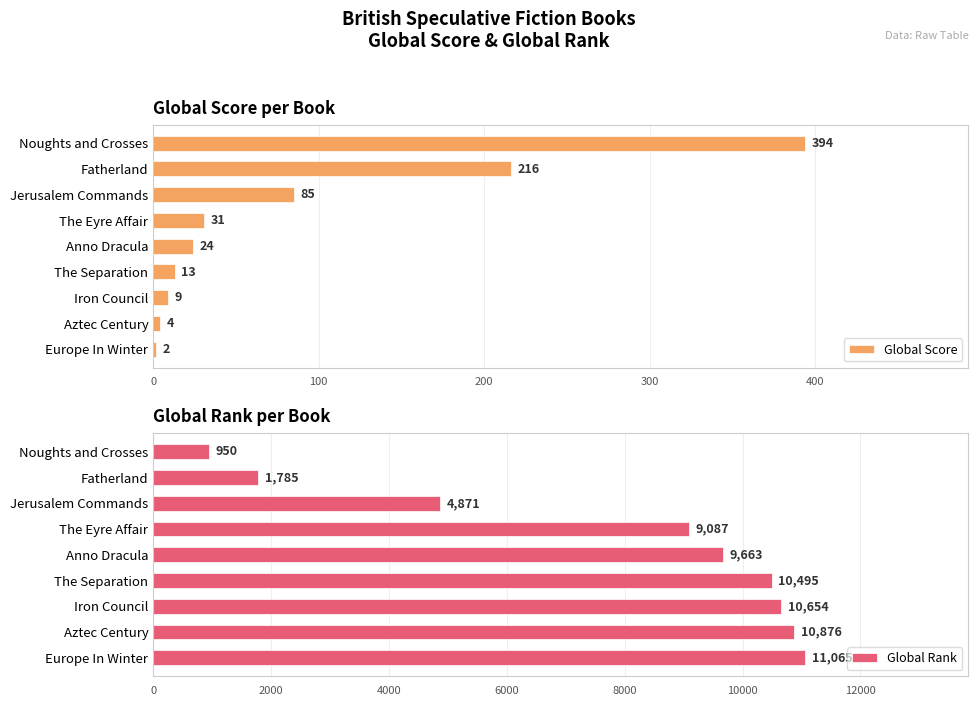

What is the sum of the Global Score values at Fatherland and The Separation?

229